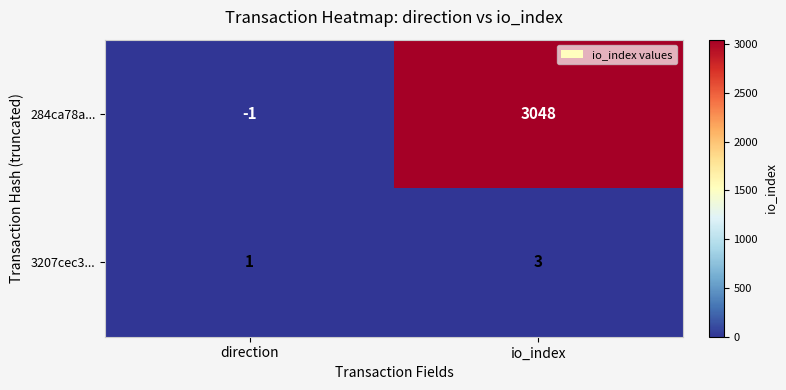

What is the difference between the highest and lowest values at direction?

2